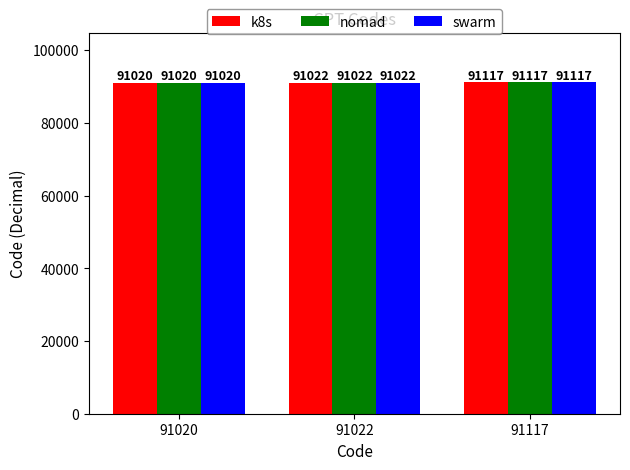

Reading left to right, list all the values displayed in this chart.

k8s: 91020	91022	91117
nomad: 91020	91022	91117
swarm: 91020	91022	91117